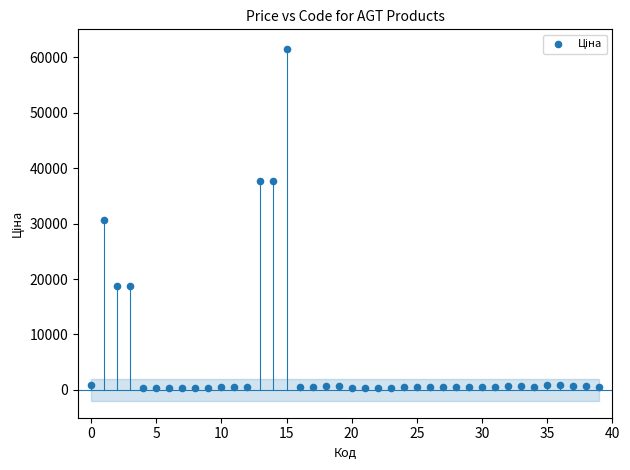

What is the range of Y values (max minus min)?

61124.0